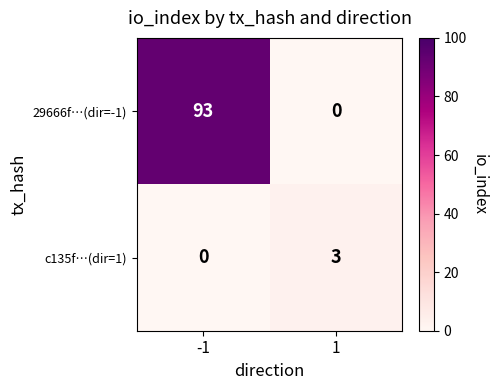

At which category does the chart reach its minimum across all series?

1